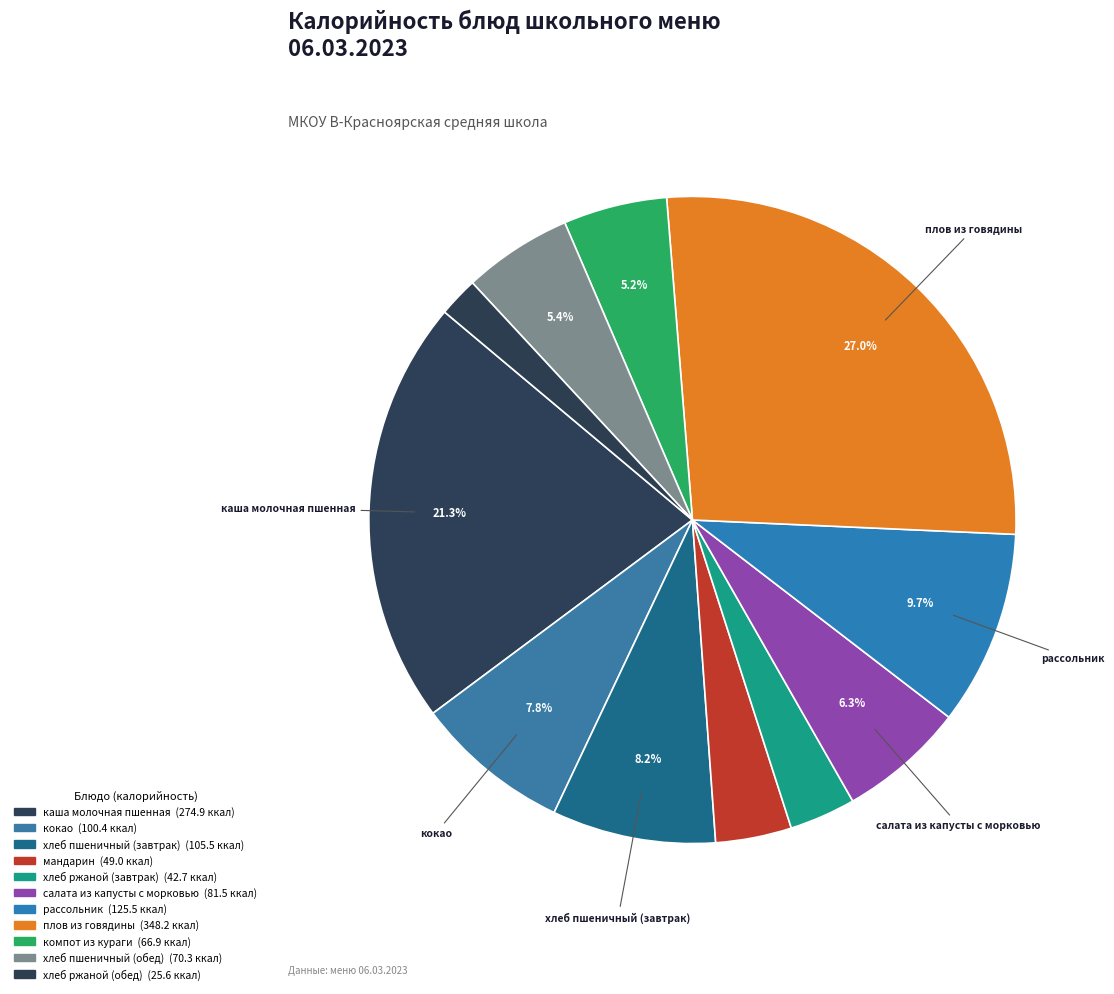

How many segments does this pie chart have?

11